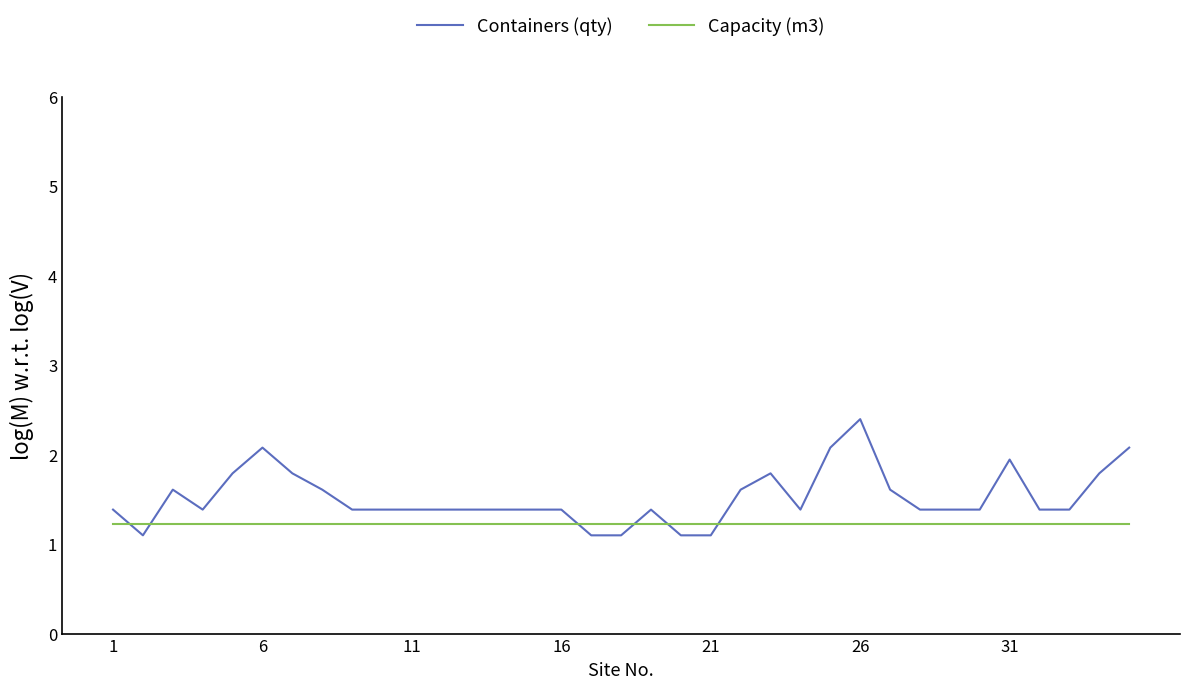

What is the minimum value shown in the chart?

1.1